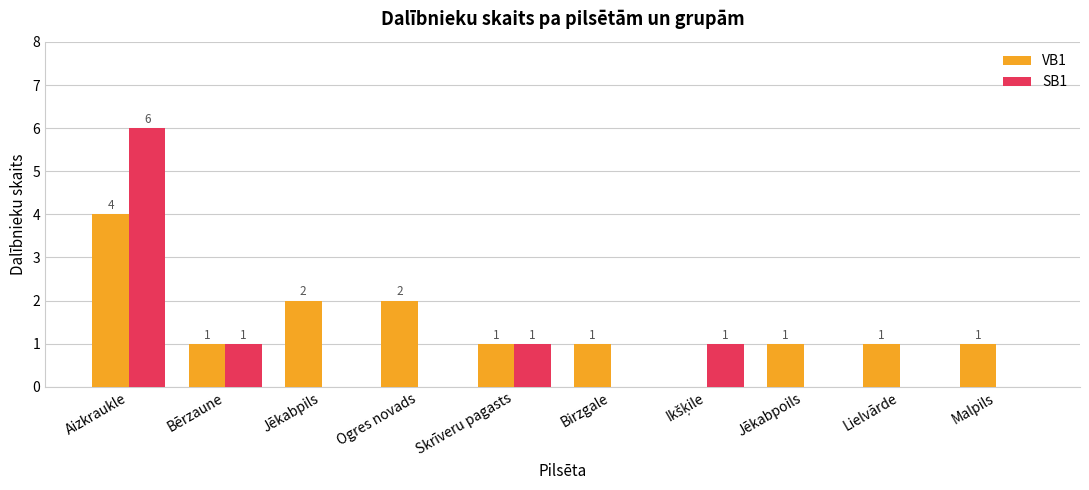

Is the value of SB1 at Lielvārde greater than the value of VB1 at Lielvārde?

No